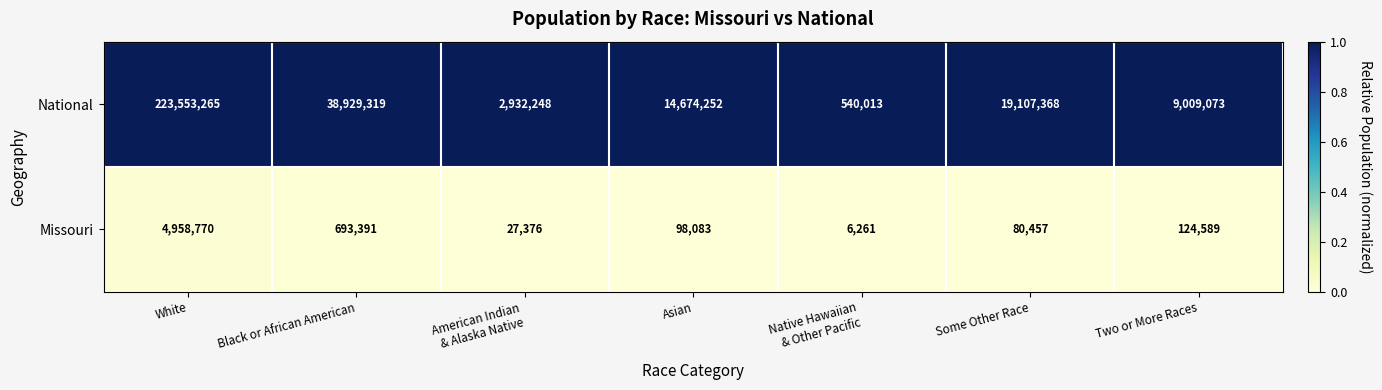

What is the maximum value shown in the chart?

223553265